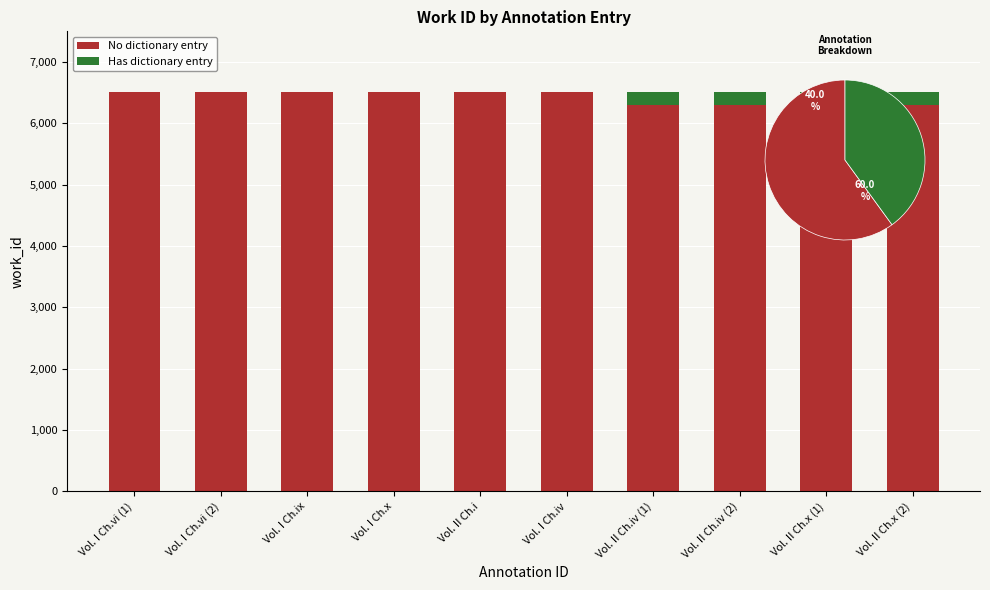

Rank the series by their average value, from lowest to highest.

Has dictionary entry, No dictionary entry